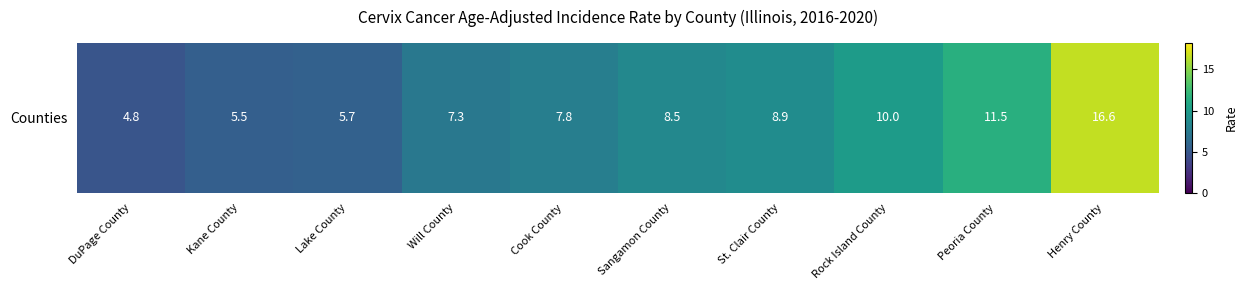

Read the value at St. Clair County.

8.9